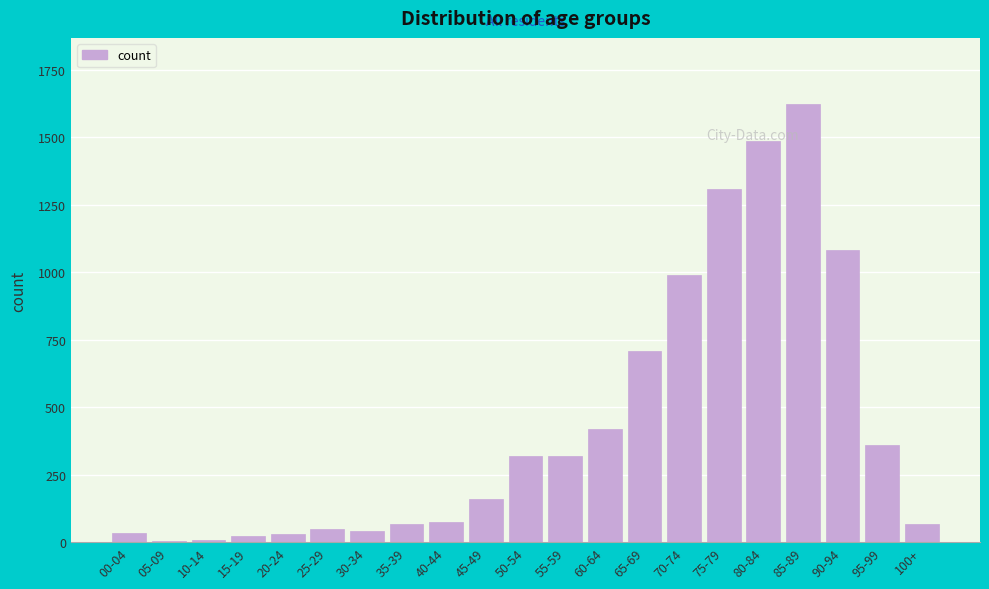

The chart shows a value of 2716 at 85-89. True or false?

False